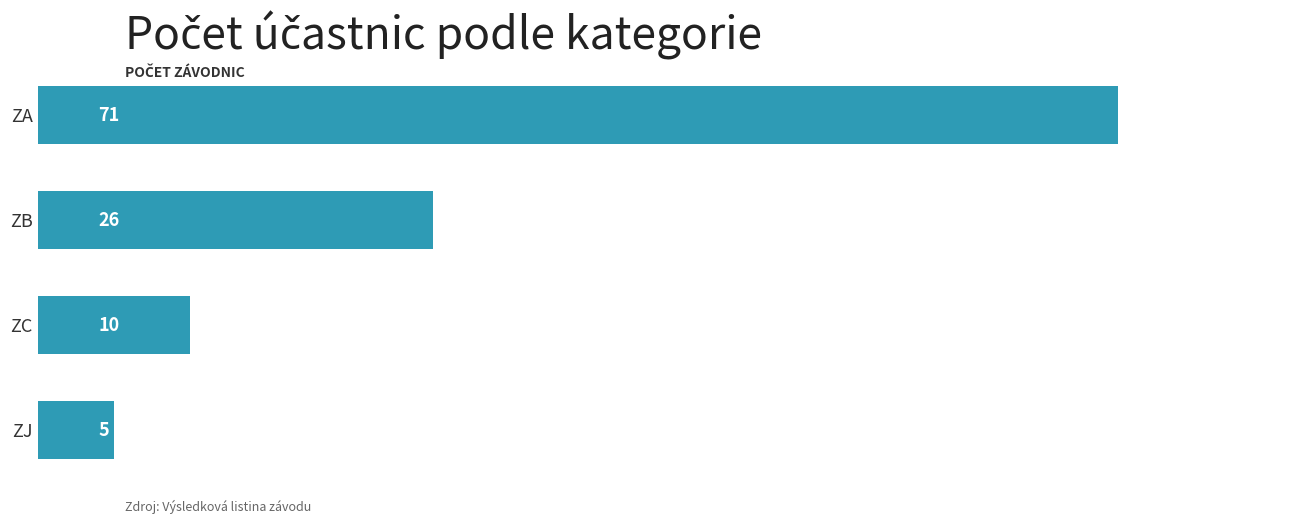

What is the smallest value displayed?

5